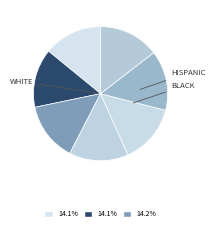

Count the number of slices in the pie.

7